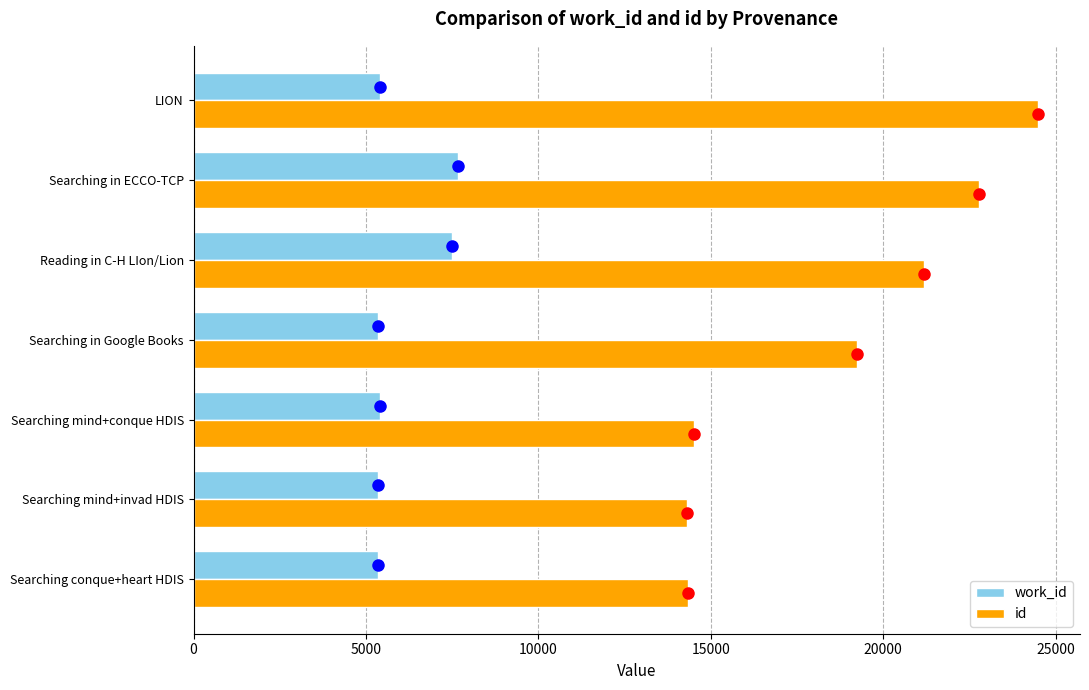

Which series has the widest spread of values?

id